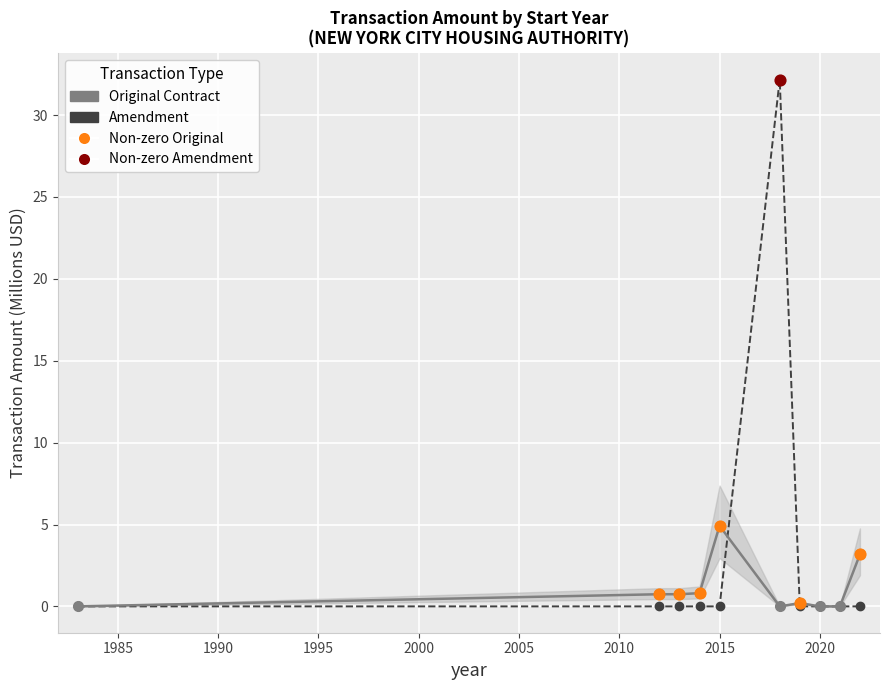

At how many categories does at least one series exceed 3?

3